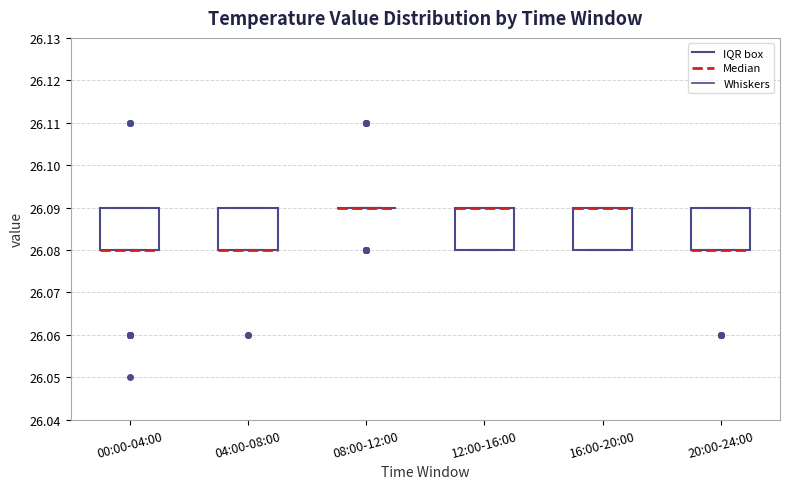

Reading left to right, transcribe this box plot: for each box, give where its median line is, the range the box spans, and where its two whiskers end, as read against the y-axis. The values are not printed on the chart, so give them approximately, as read against the axis.

00:00-04:00: median 26.08 (drawn on the box's lower edge), box 26.08 to 26.09, whiskers 26.08 to 26.09
04:00-08:00: median 26.08 (drawn on the box's lower edge), box 26.08 to 26.09, whiskers 26.08 to 26.09
08:00-12:00: box collapsed to a line at 26.09, whiskers 26.09 to 26.09
12:00-16:00: median 26.09 (drawn on the box's upper edge), box 26.08 to 26.09, whiskers 26.08 to 26.09
16:00-20:00: median 26.09 (drawn on the box's upper edge), box 26.08 to 26.09, whiskers 26.08 to 26.09
20:00-24:00: median 26.08 (drawn on the box's lower edge), box 26.08 to 26.09, whiskers 26.08 to 26.09